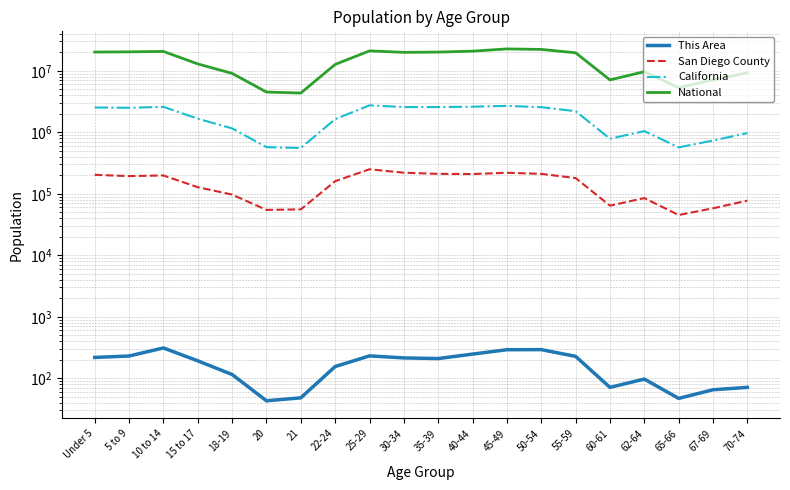

How many data points in This Area are above 209?

9